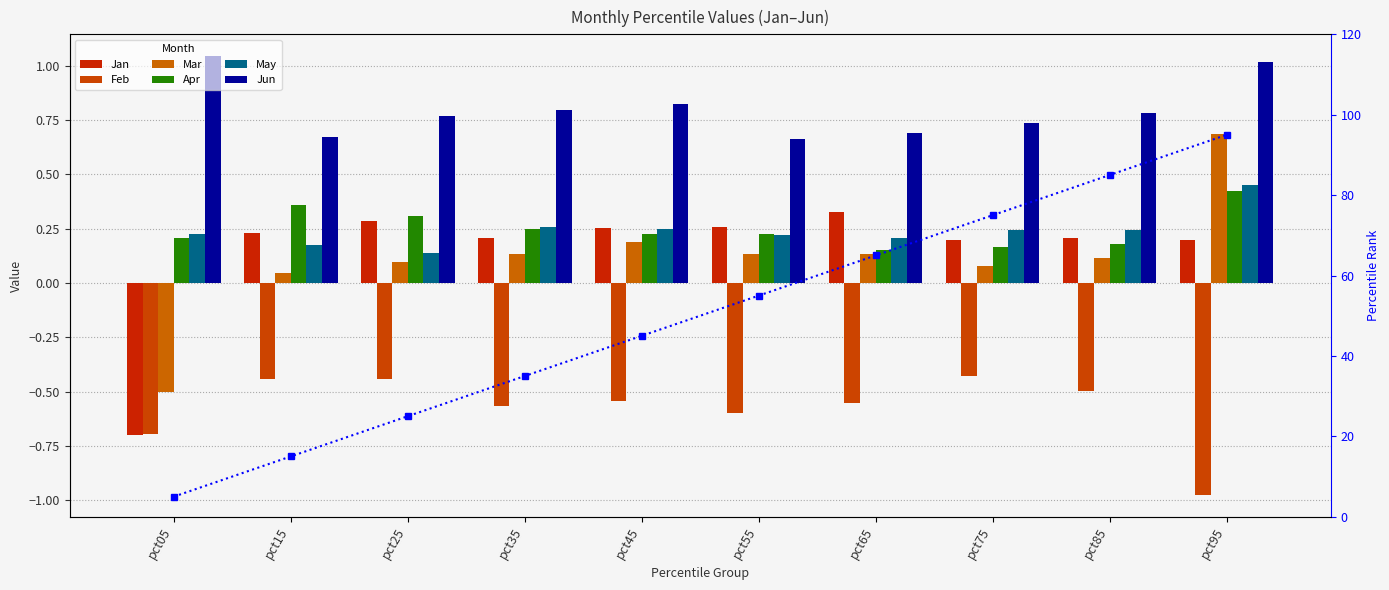

How many bars are there in each group?

6